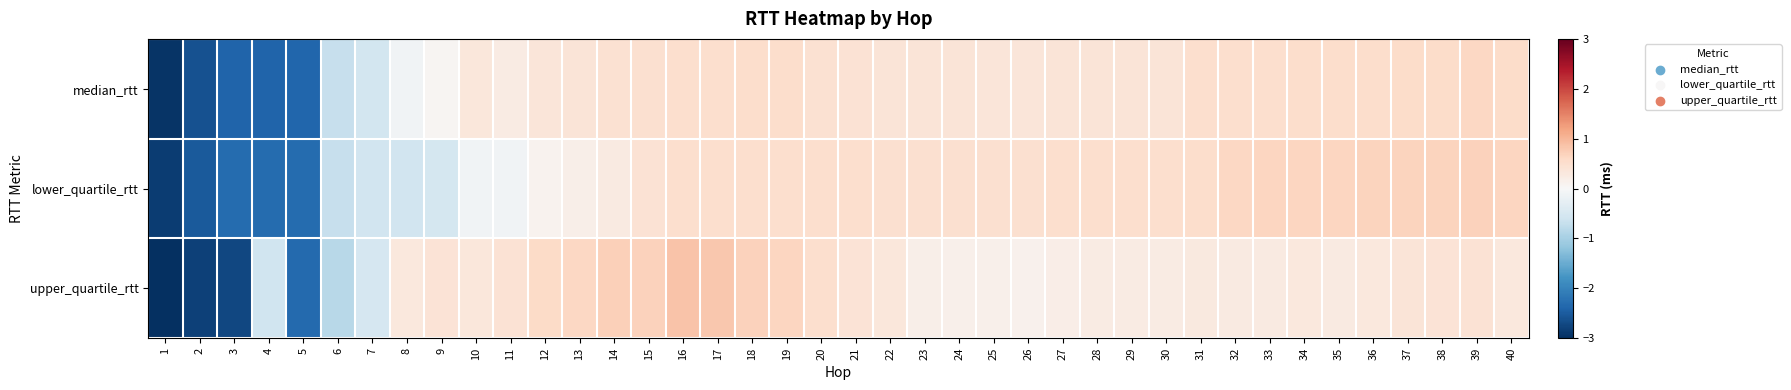

At which category is the sum across all series the highest?

16